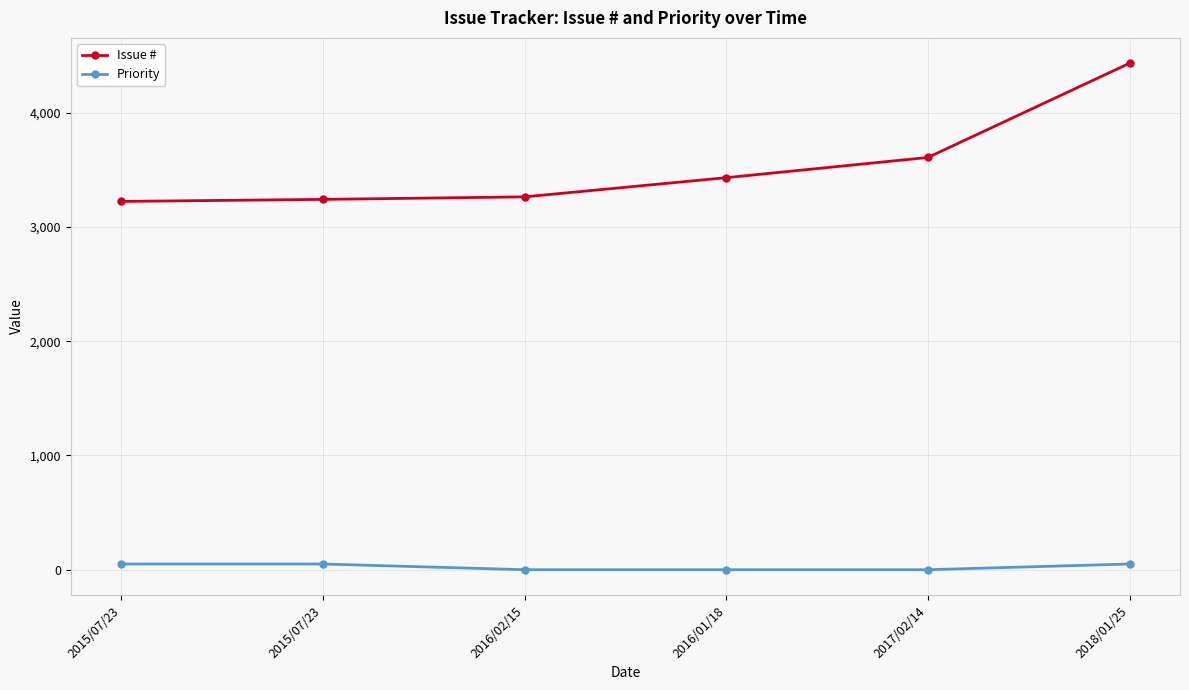

What is the label of the 3rd point from the left?

2016/02/15